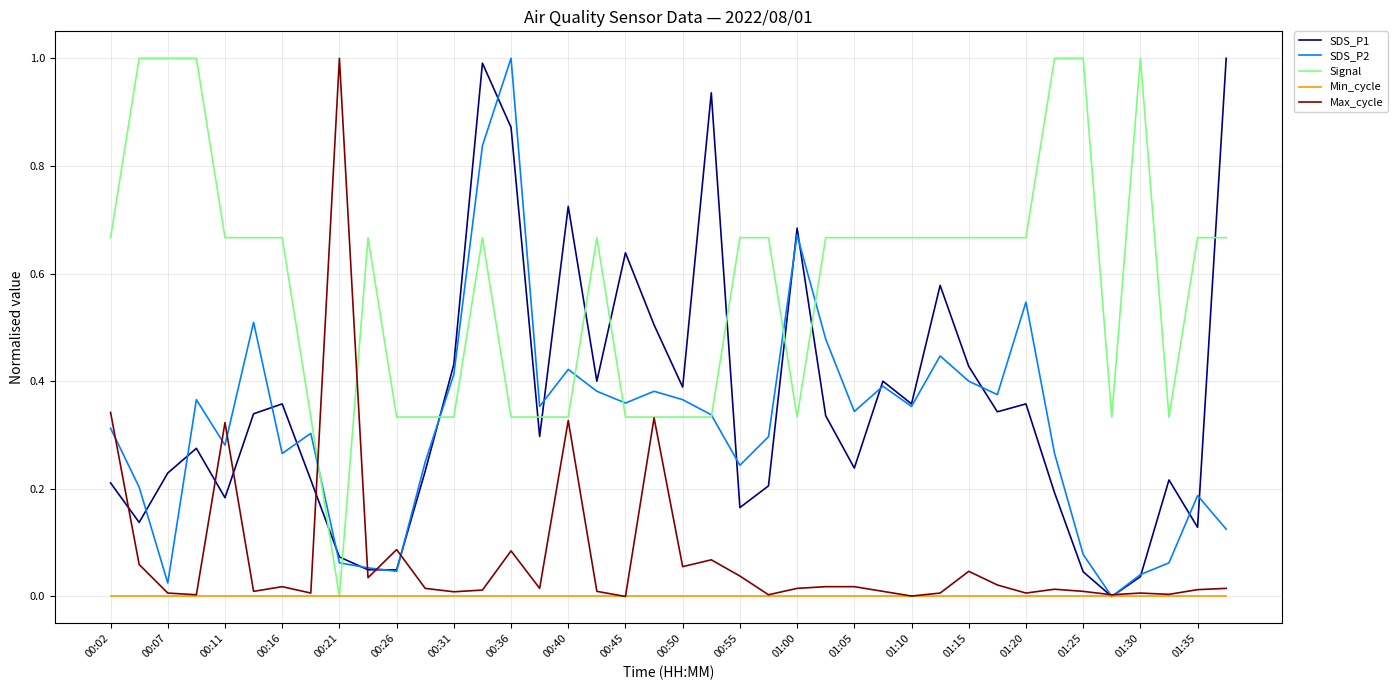

Which series has the largest total across all categories?

Signal